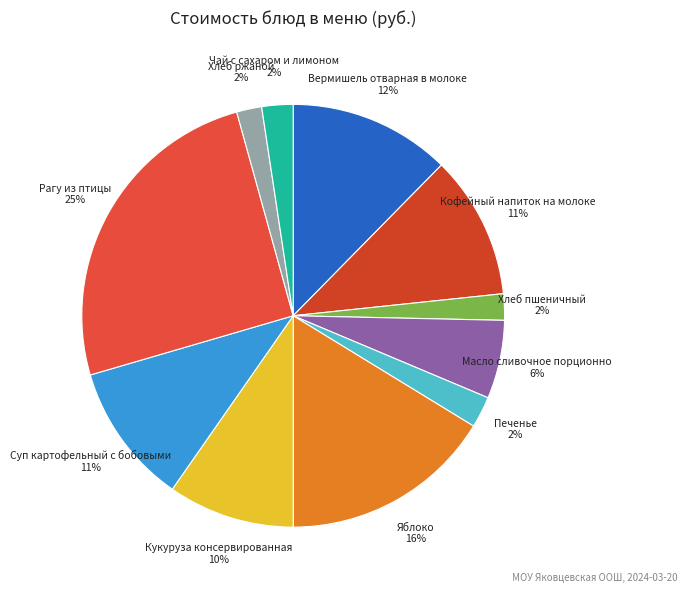

Is the sum of Суп картофельный с бобовыми and Хлеб пшеничный greater than half?

No